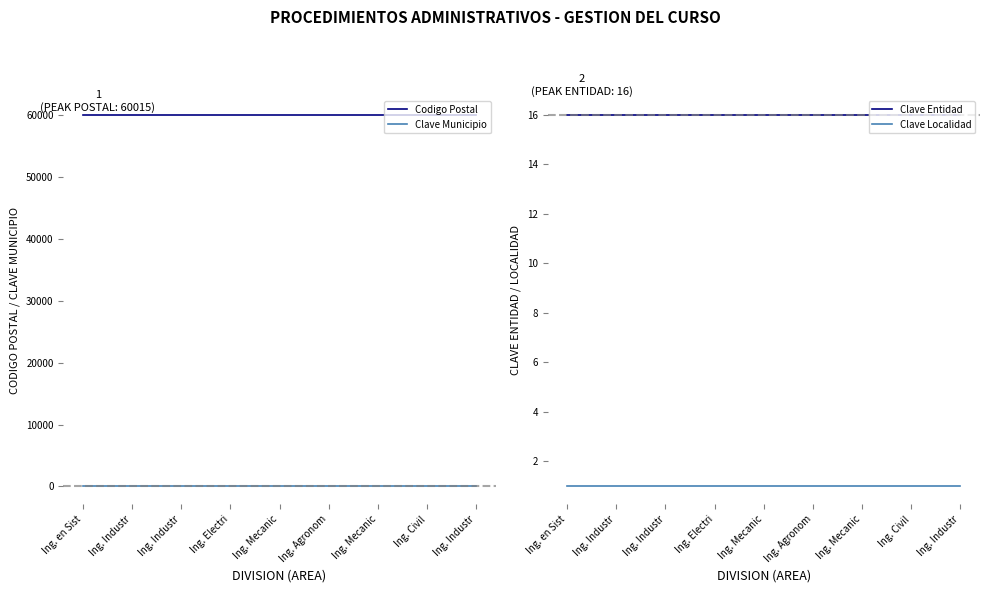

True or false: Clave Localidad and Codigo Postal intersect in this chart.

False